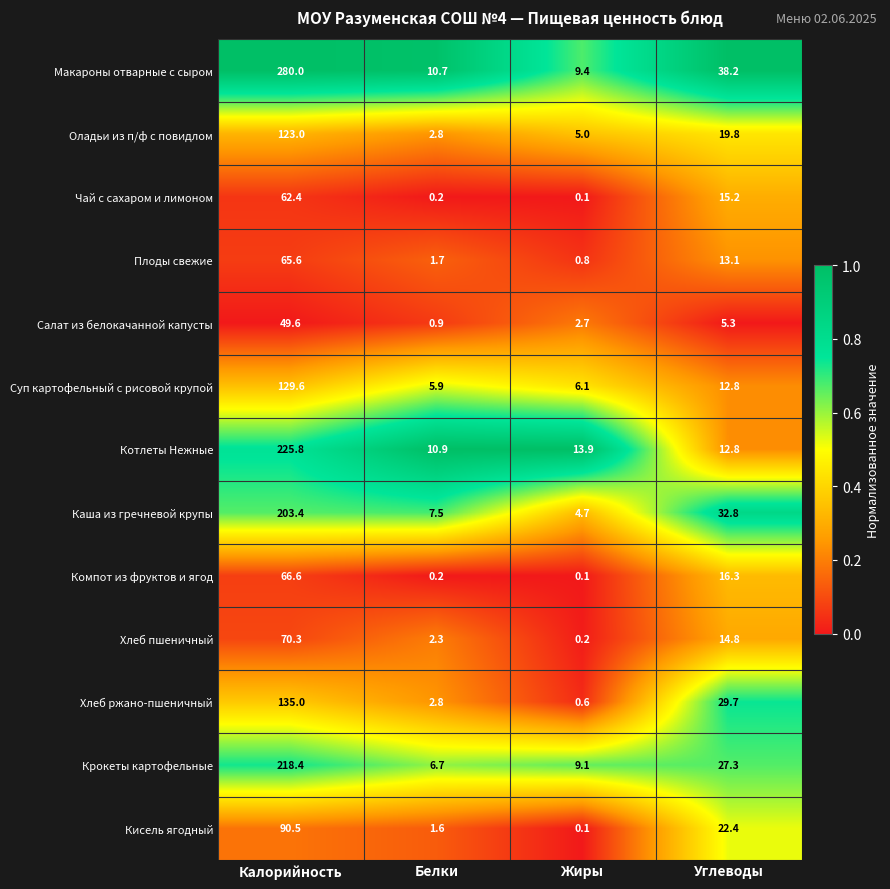

What is the total value across all series at Калорийность?

1720.2